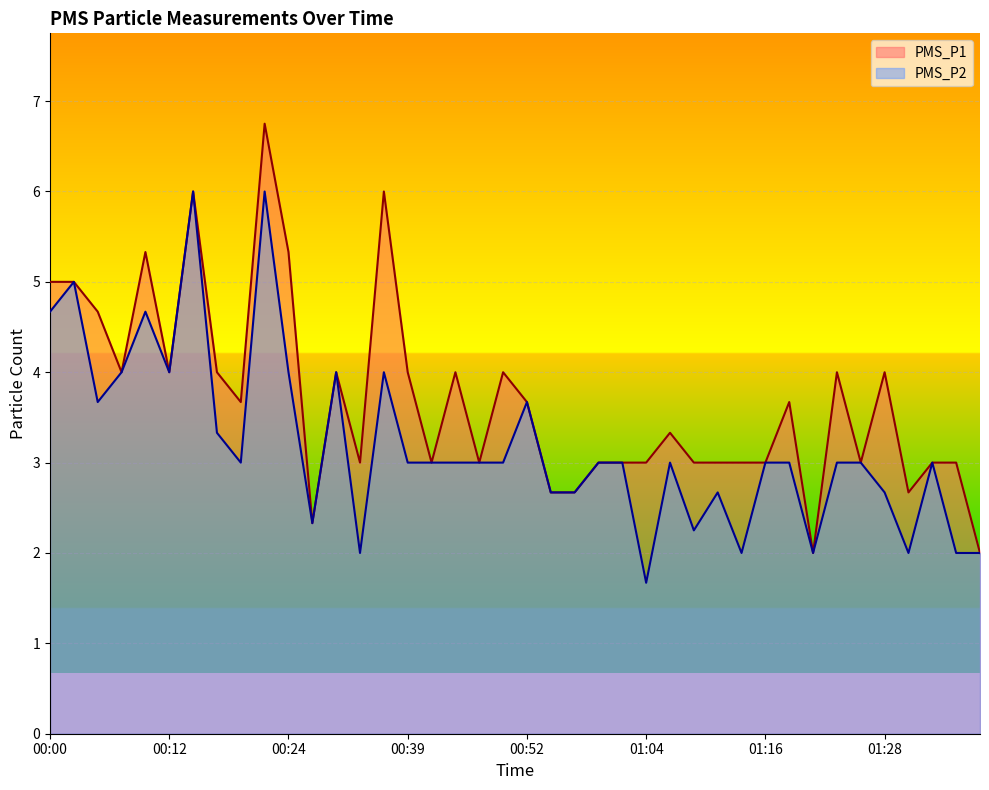

Where is the first local minimum for PMS_P2?

00:05